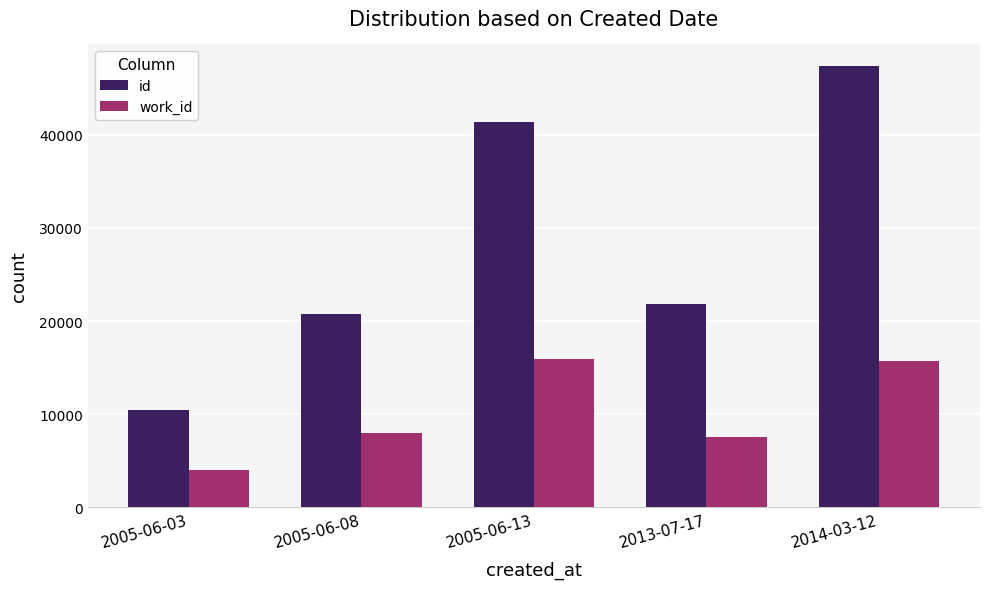

How many bars are there in total?

10